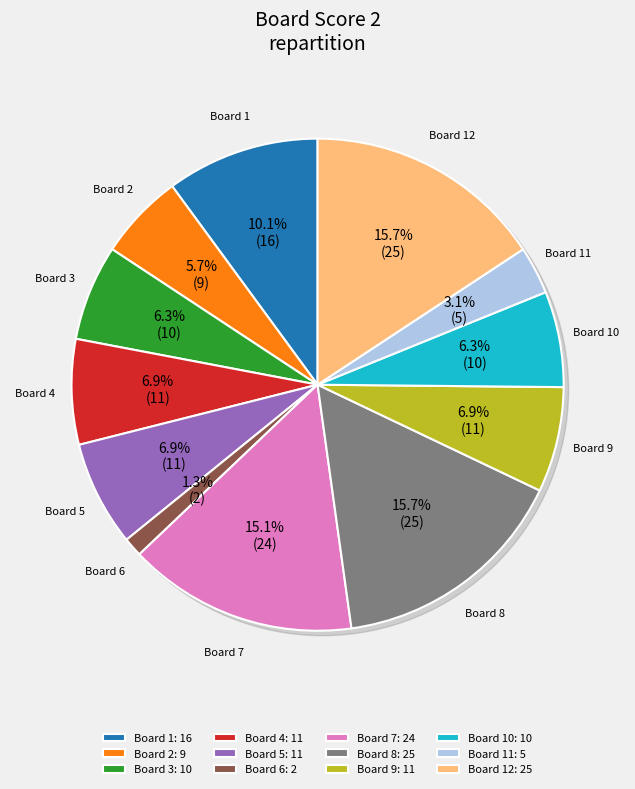

To the nearest percent, what is the difference between the largest and smallest slice percentages?

14%